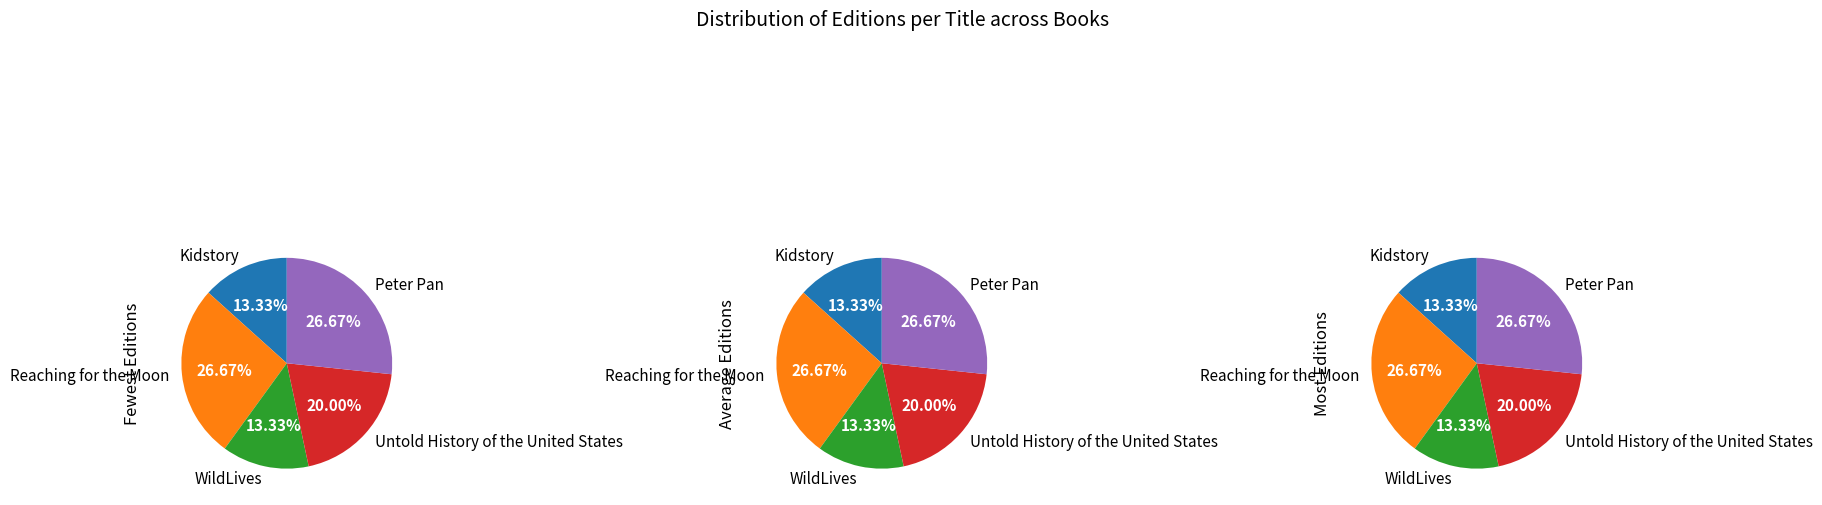

How many segments does this pie chart have?

5